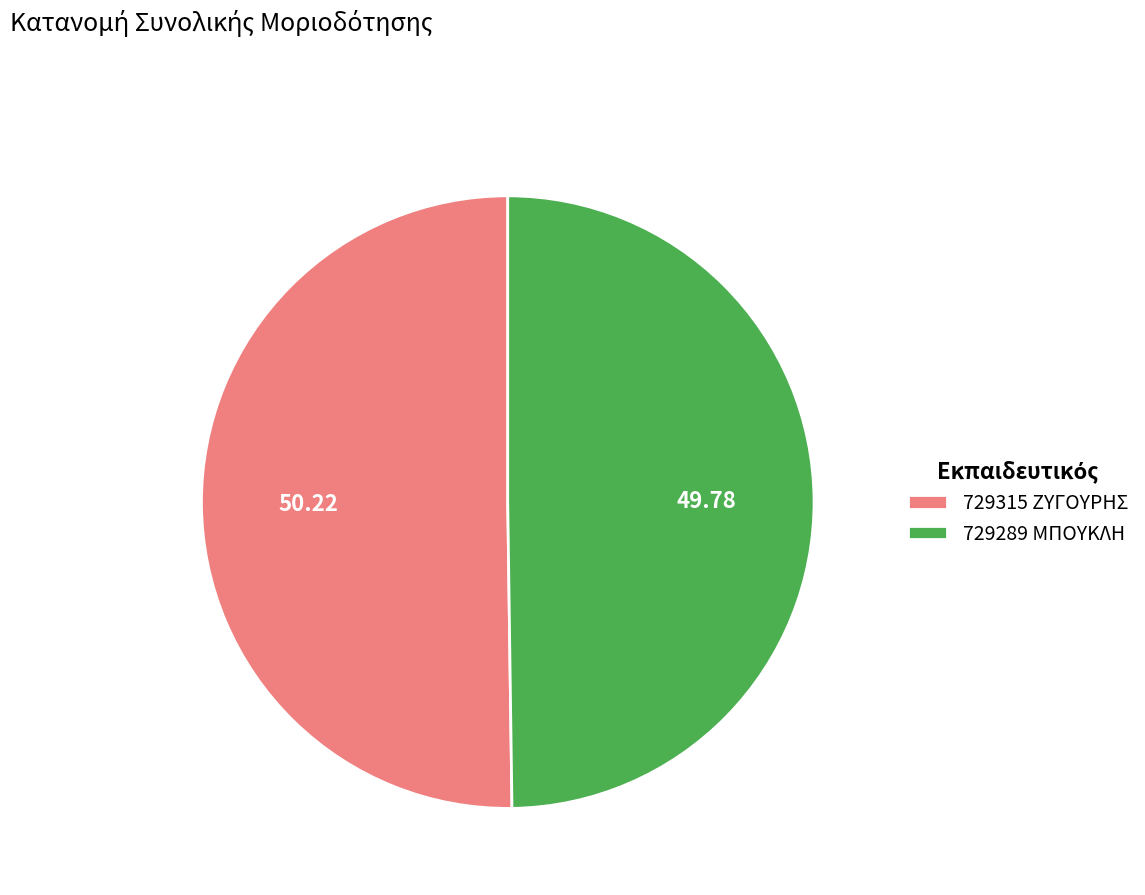

How many slices are in this pie chart?

2